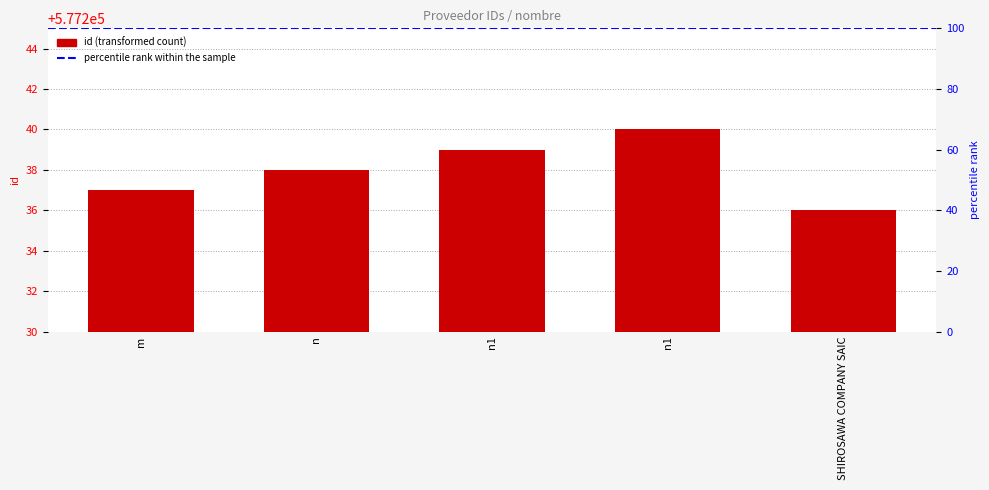

Reading left to right, what are all the values shown in this chart?

577237	577238	577239	577240	577236